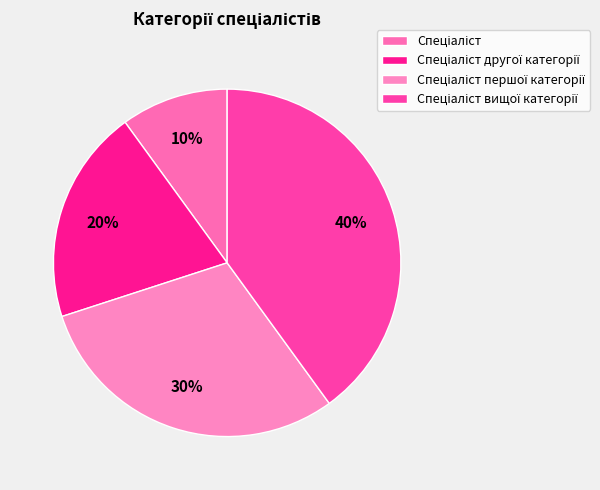

Which slice is the smallest?

Спеціаліст